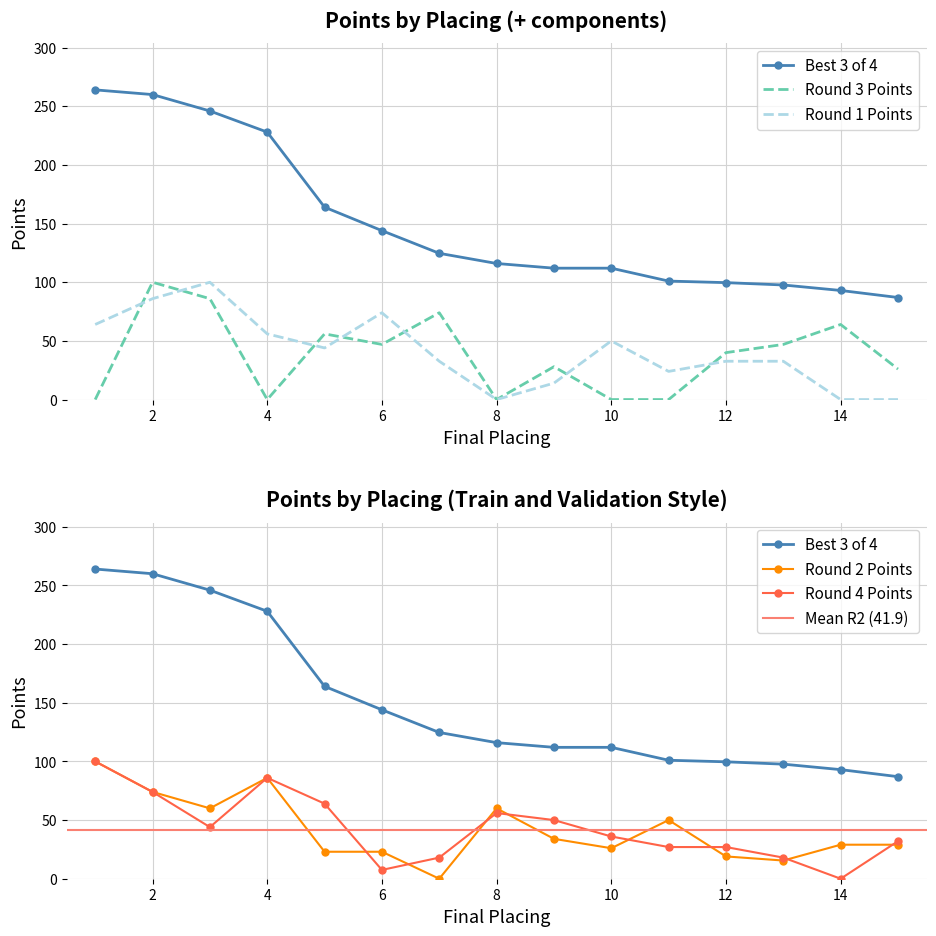

Which series has the largest total across all categories?

Best 3 of 4